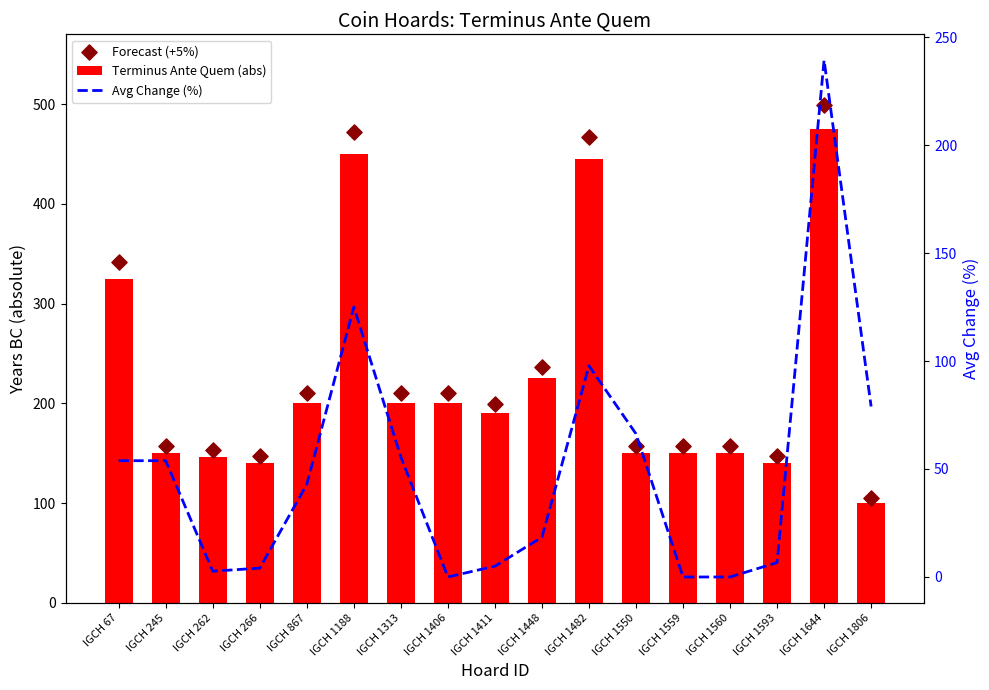

At how many categories does at least one series exceed 237?

4